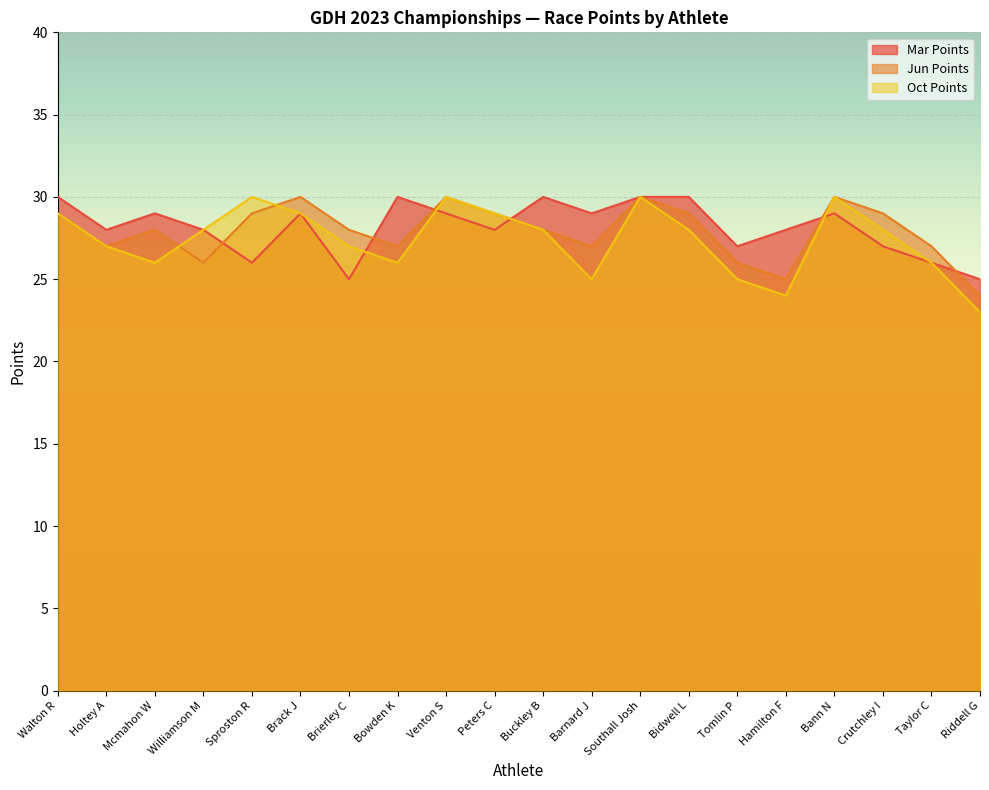

True or false: Jun Points has more than 0 points higher than both neighbors.

True